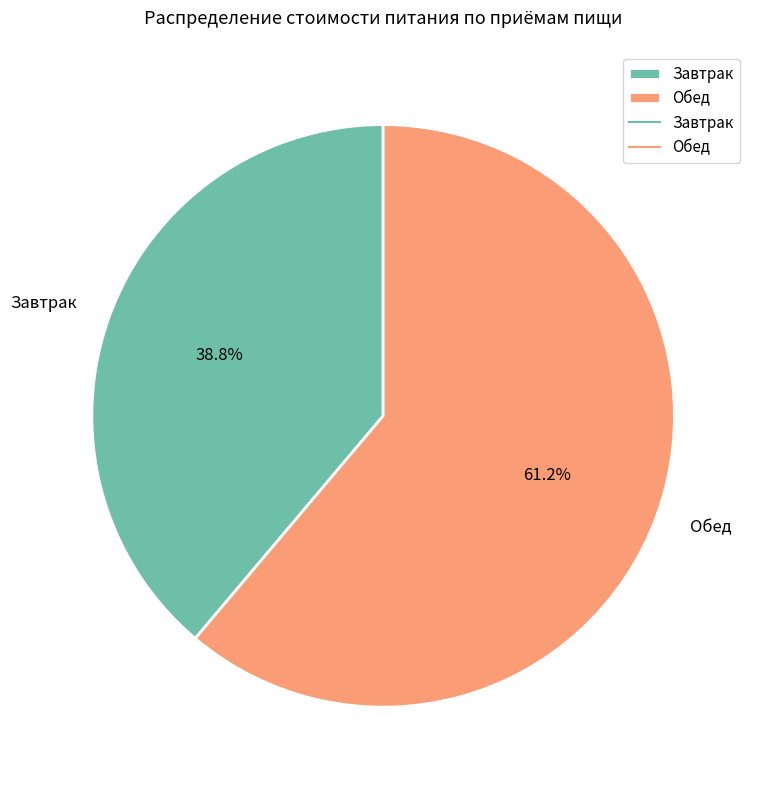

To the nearest percent, what percentage of the pie is Обед?

61%